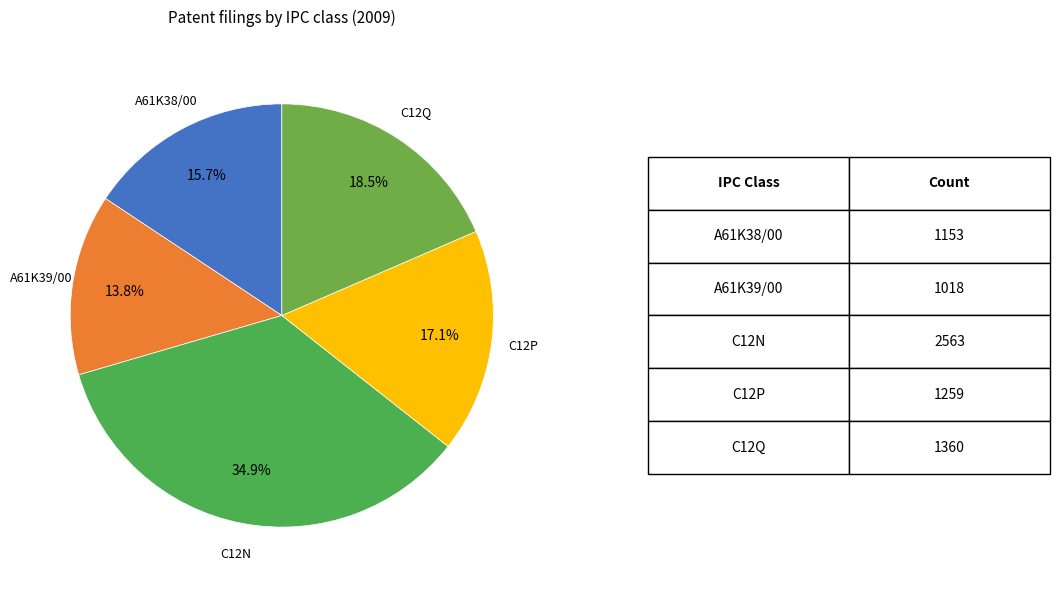

Is there any slice that represents more than half of the pie?

No